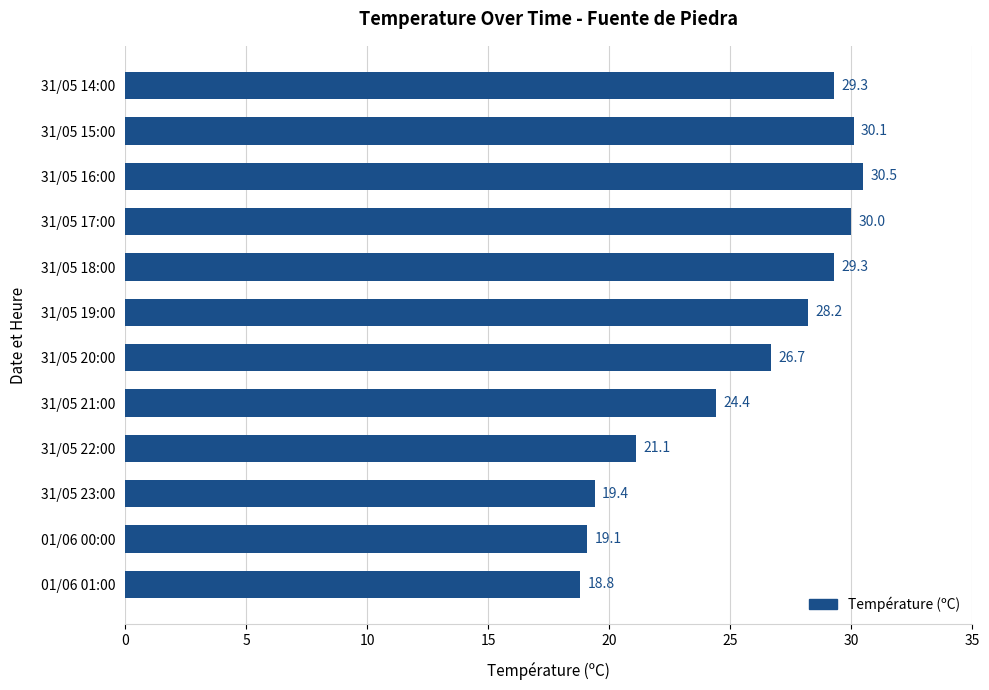

What is the sum of the values at 31/05 18:00 and 31/05 17:00?

59.3